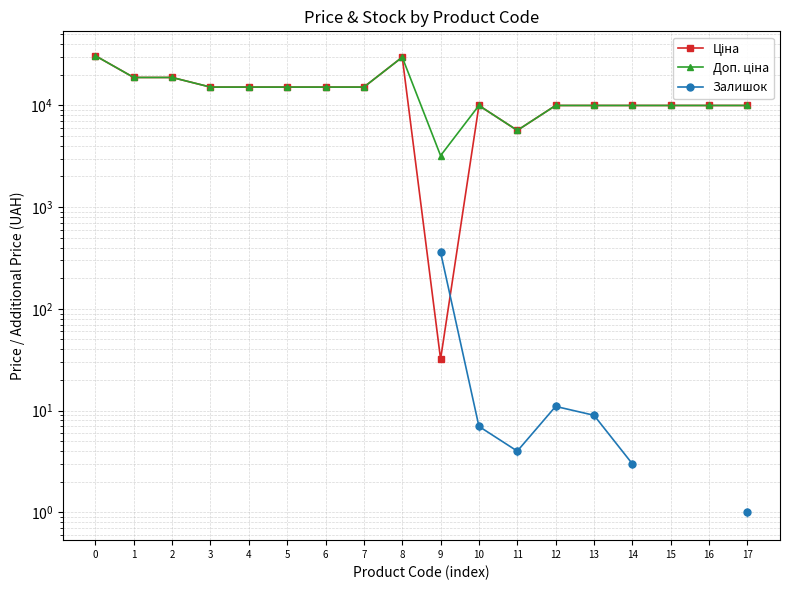

Is the value of Ціна at 10 greater than the value of Залишок at 15?

No